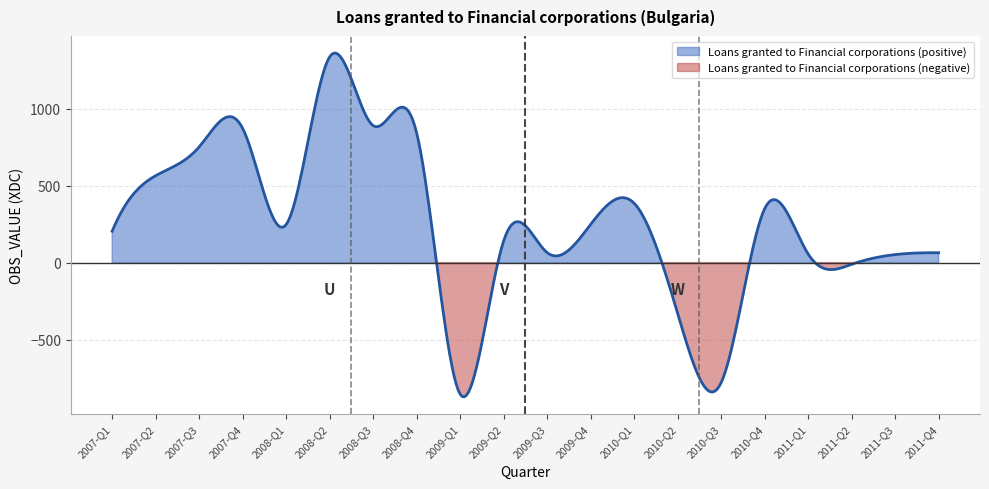

Reading left to right, list all the values displayed in this chart.

2007-Q1=204	2007-Q2=564	2007-Q3=751	2007-Q4=871	2008-Q1=247	2008-Q2=1335	2008-Q3=889	2008-Q4=841	2009-Q1=-854	2009-Q2=141	2009-Q3=65	2009-Q4=248	2010-Q1=385	2010-Q2=-330	2010-Q3=-779	2010-Q4=350	2011-Q1=56	2011-Q2=-11	2011-Q3=52	2011-Q4=64